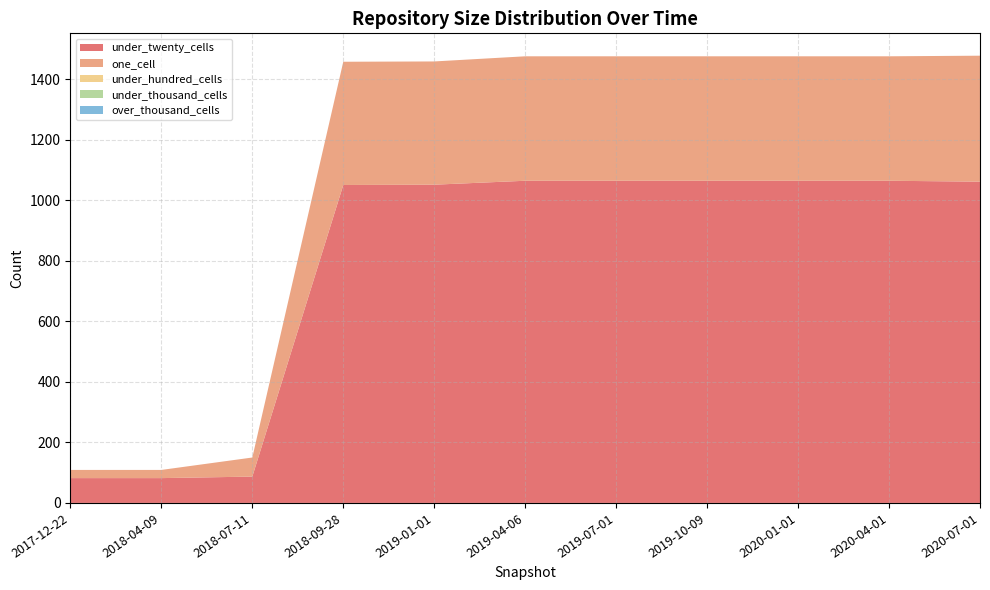

Reading right to left, transcribe all the data shown in this chart.

under_twenty_cells: 2020-07-01=1061	2020-04-01=1064	2020-01-01=1064	2019-10-09=1064	2019-07-01=1064	2019-04-06=1064	2019-01-01=1051	2018-09-28=1050	2018-07-11=87	2018-04-09=82	2017-12-22=82
one_cell: 2020-07-01=416	2020-04-01=411	2020-01-01=411	2019-10-09=411	2019-07-01=411	2019-04-06=411	2019-01-01=407	2018-09-28=407	2018-07-11=63	2018-04-09=27	2017-12-22=27
under_hundred_cells: 2020-07-01=0	2020-04-01=0	2020-01-01=0	2019-10-09=0	2019-07-01=0	2019-04-06=0	2019-01-01=0	2018-09-28=0	2018-07-11=0	2018-04-09=0	2017-12-22=0
under_thousand_cells: 2020-07-01=0	2020-04-01=0	2020-01-01=0	2019-10-09=0	2019-07-01=0	2019-04-06=0	2019-01-01=0	2018-09-28=0	2018-07-11=0	2018-04-09=0	2017-12-22=0
over_thousand_cells: 2020-07-01=0	2020-04-01=0	2020-01-01=0	2019-10-09=0	2019-07-01=0	2019-04-06=0	2019-01-01=0	2018-09-28=0	2018-07-11=0	2018-04-09=0	2017-12-22=0